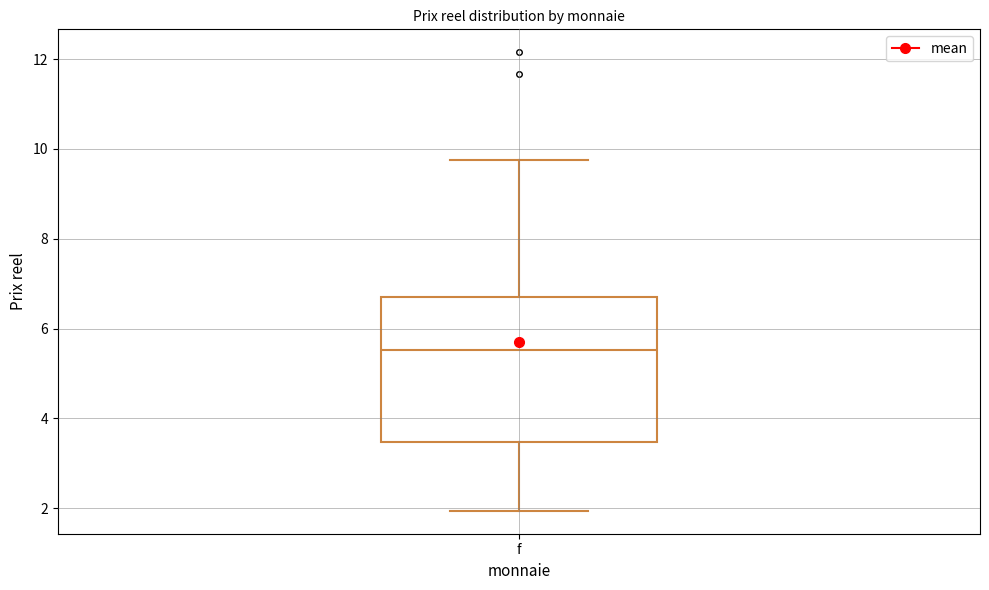

Transcribe this box plot: give where the median line is, the range the box spans, and where the two whiskers end, as read against the y-axis. The values are not printed on the chart, so give them approximately, as read against the axis.

median 5.6, box 3.4 to 6.6, whiskers 2.0 to 9.8